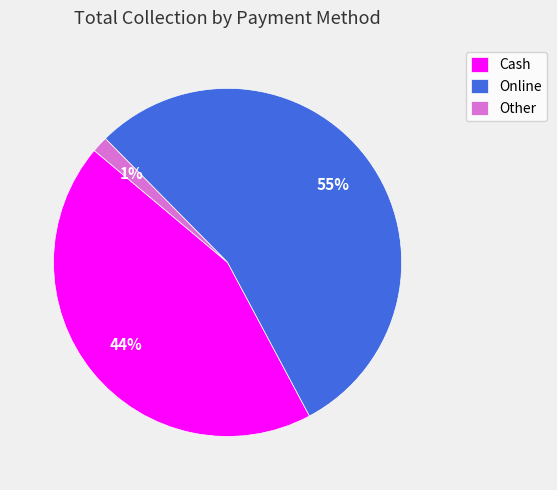

Which has a higher value, Online or Cash?

Online